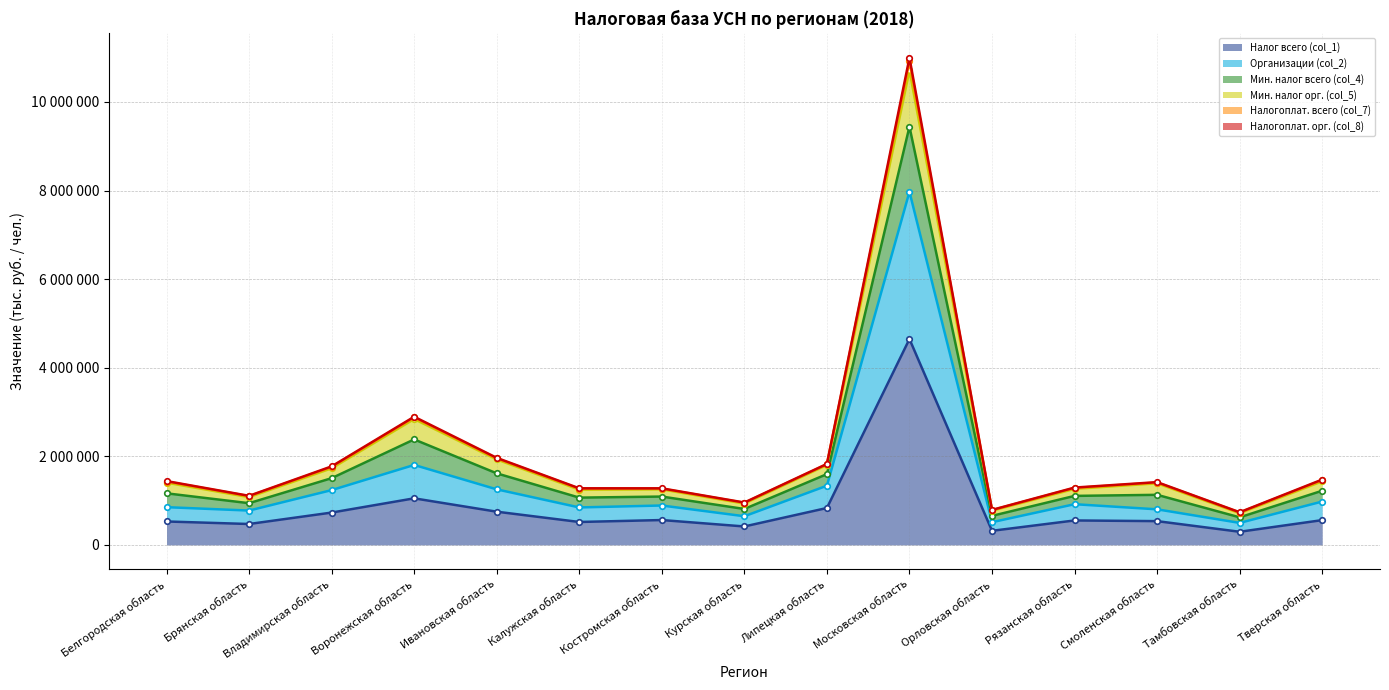

Reading left to right, what are all the values shown in this chart?

Налог всего (col_1): 529146	472049	730131	1051551	750129	517641	561485	416575	833440	4647620	318406	552167	536840	296769	559665
Организации (col_2): 852016	775668	1237174	1805423	1254614	846080	889841	647508	1336740	7971654	513122	919336	803570	497065	979347
Мин. налог всего (col_4): 1405058	1079005	1729266	2840483	1930031	1246723	1254145	933794	1804182	10713216	772761	1265384	1390869	717091	1436033
Мин. налог орг. (col_5): 1431478	1100877	1759622	2877352	1953632	1268855	1270050	950261	1821178	10916220	785237	1285437	1408735	731206	1462324
Налогоплат. всего (col_7): 1164726	941868	1506488	2381239	1615874	1067500	1091617	811135	1598016	9441517	655667	1106596	1130850	622268	1223362
Налогоплат. орг. (col_8): 1441447	1108124	1773076	2893495	1965825	1278030	1277672	956951	1828401	10995453	790460	1294787	1417281	737564	1475620